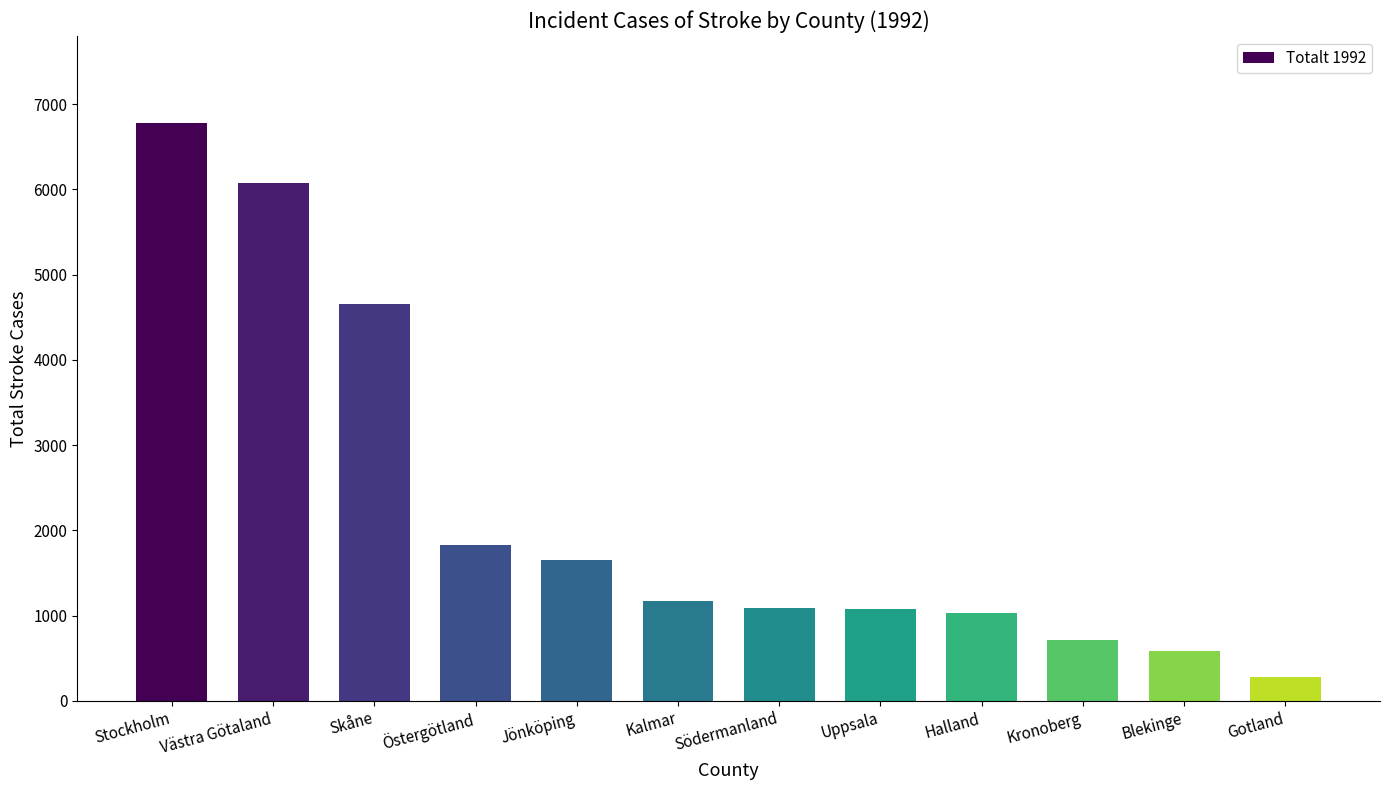

How many bars are there in total?

12